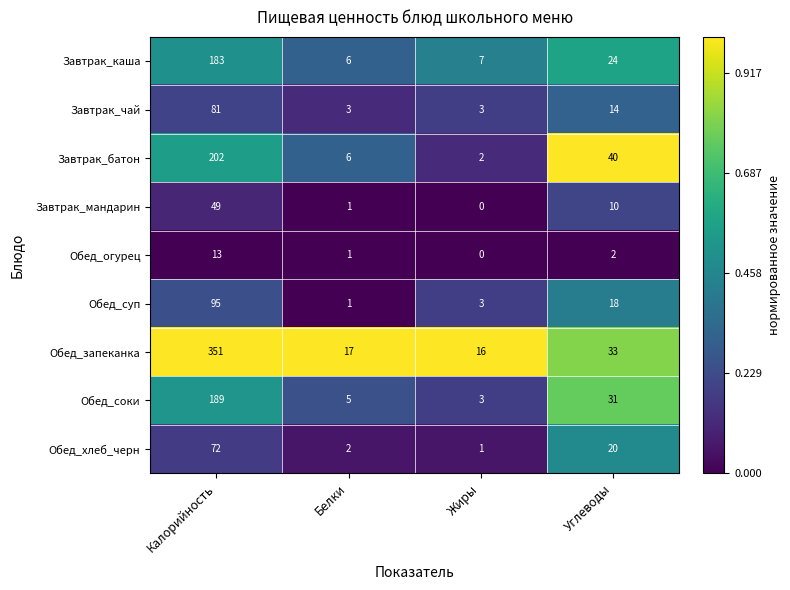

What is the sum of the Завтрак_каша values at Белки and Углеводы?

30